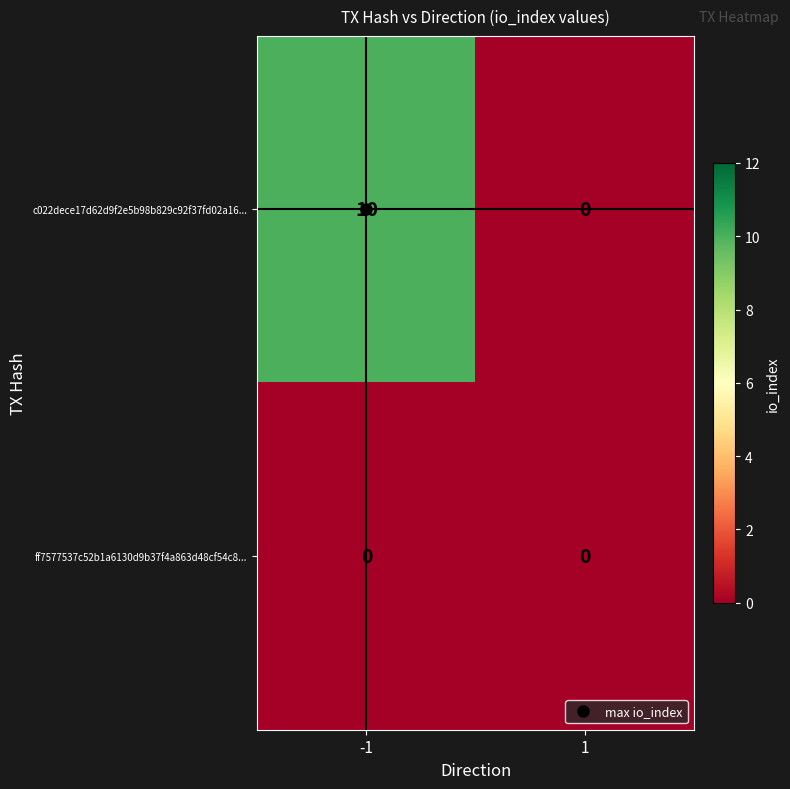

Rank the series by their maximum value, from highest to lowest.

c022dece17d62d9f2e5b98b829c92f37fd02a16..., ff7577537c52b1a6130d9b37f4a863d48cf54c8...